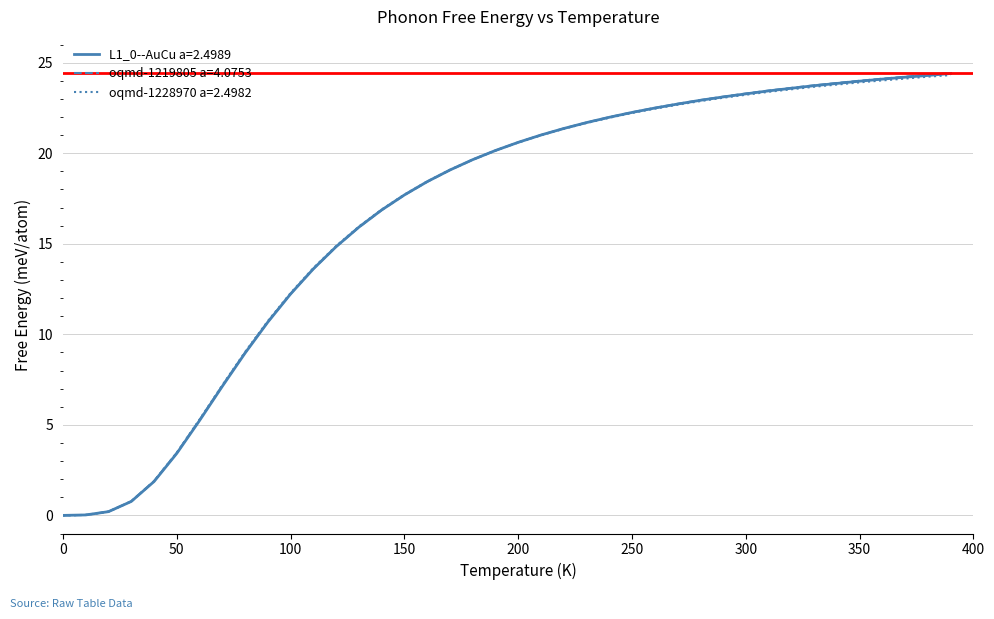

Which series has the widest spread of values?

oqmd-1219805 a=4.0753